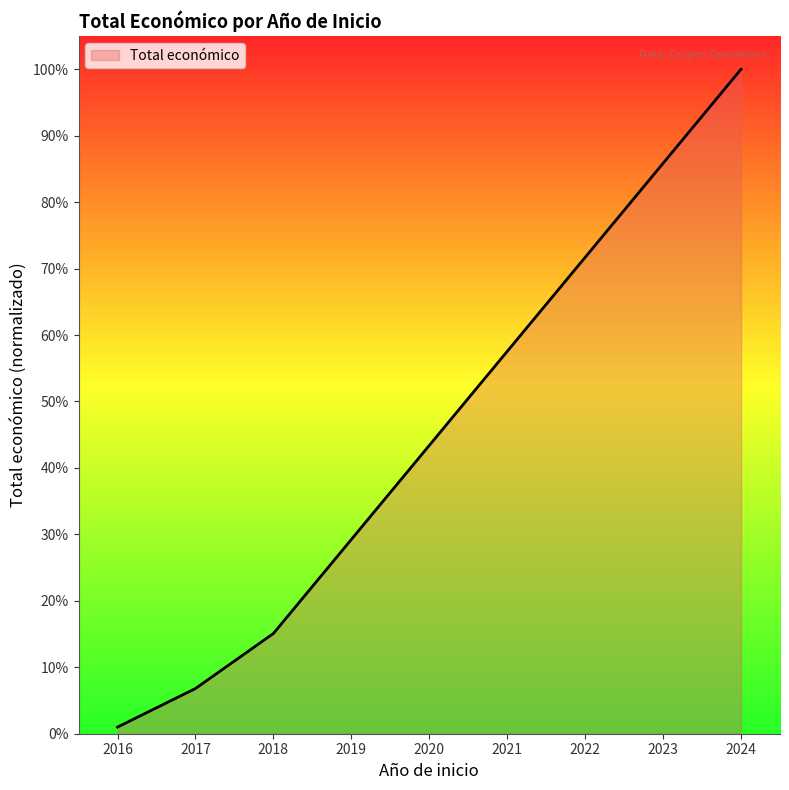

List the labels in order of value, largest first.

2024, 2018, 2017, 2016